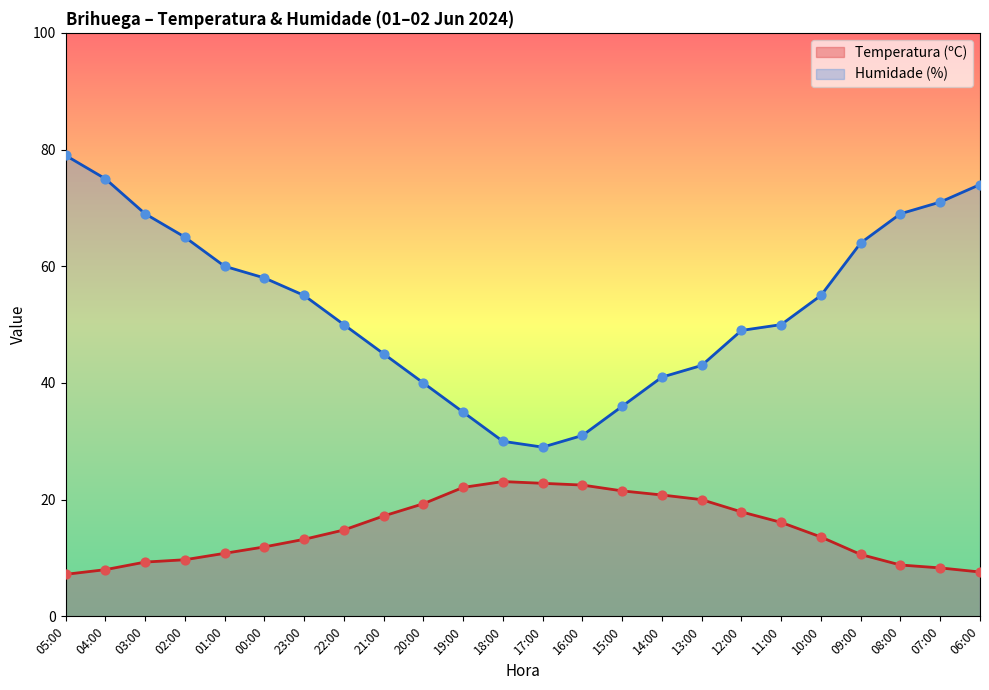

At how many categories does at least one series exceed 51?

12